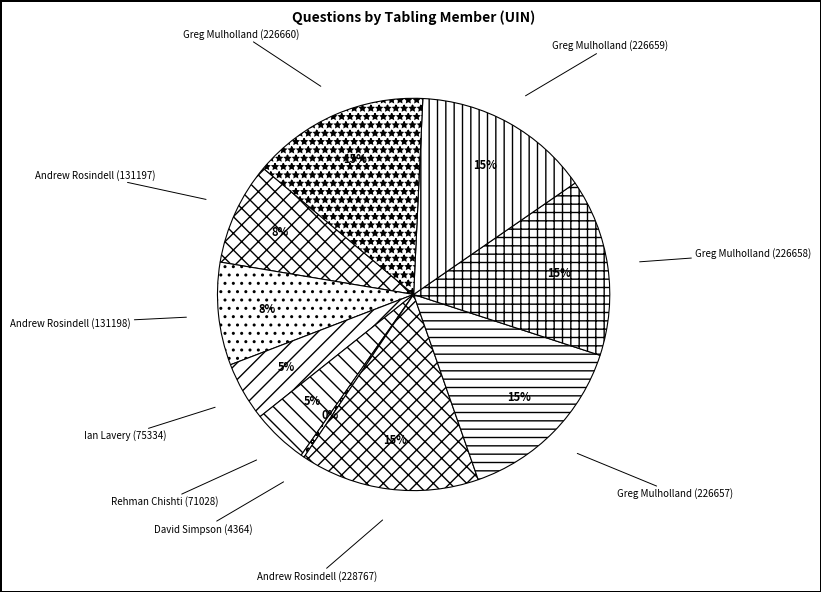

Does any single category account for the majority?

No